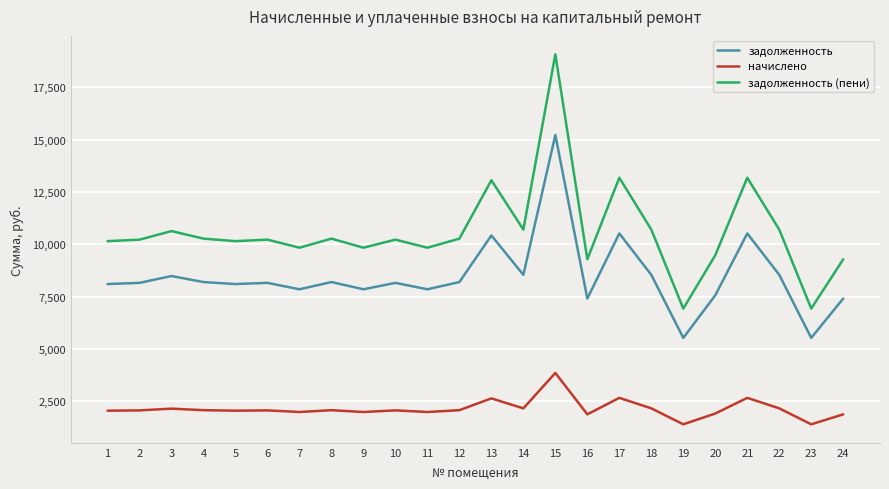

Does the chart have visible grid lines?

Yes